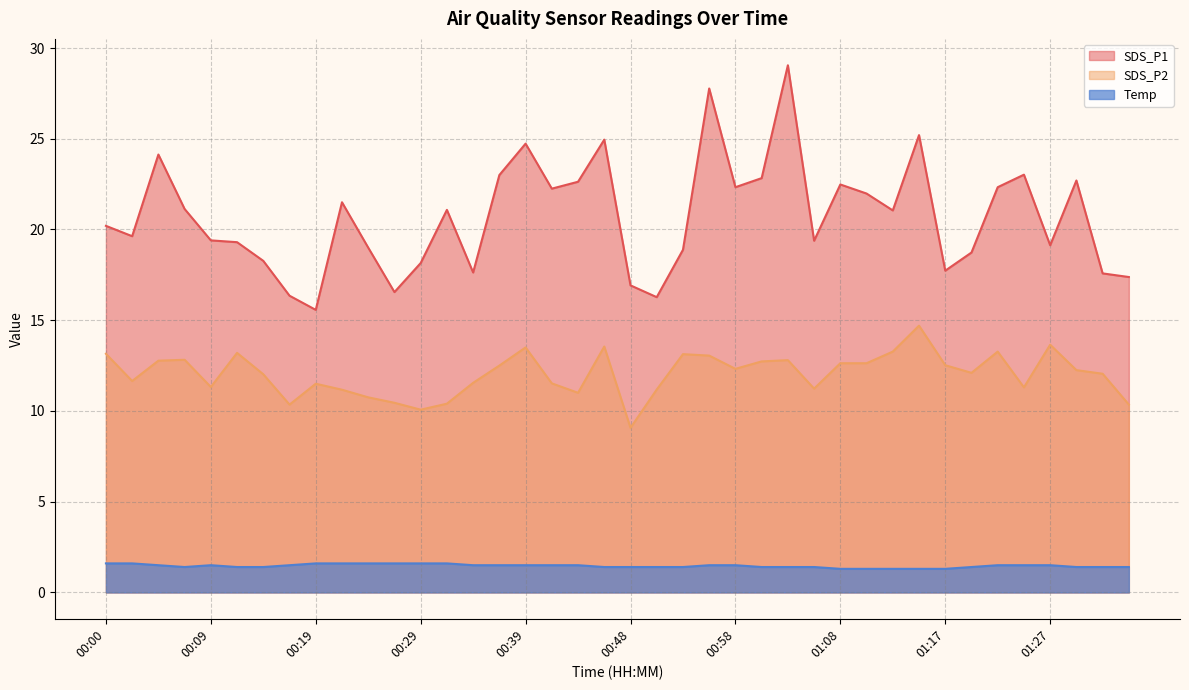

List the labels in order of Temp value, largest first.

00:00, 00:02, 00:19, 00:22, 00:24, 00:26, 00:29, 00:31, 00:05, 00:09, 00:17, 00:34, 00:36, 00:39, 00:41, 00:43, 00:56, 00:58, 01:22, 01:25, 01:27, 00:07, 00:12, 00:14, 00:46, 00:48, 00:51, 00:53, 01:00, 01:03, 01:05, 01:20, 01:30, 01:32, 01:34, 01:08, 01:10, 01:13, 01:15, 01:17